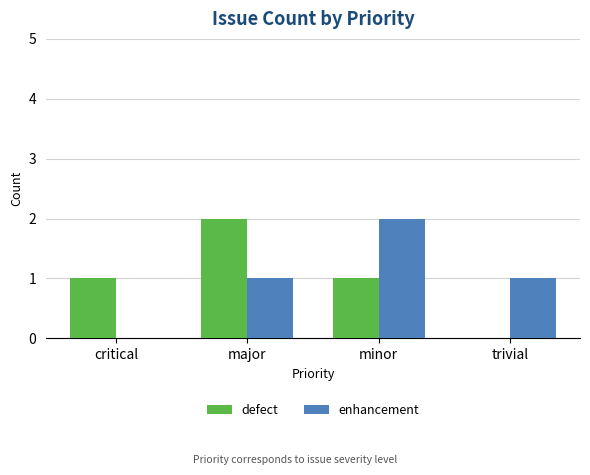

What is the sum of the enhancement values at trivial and minor?

3